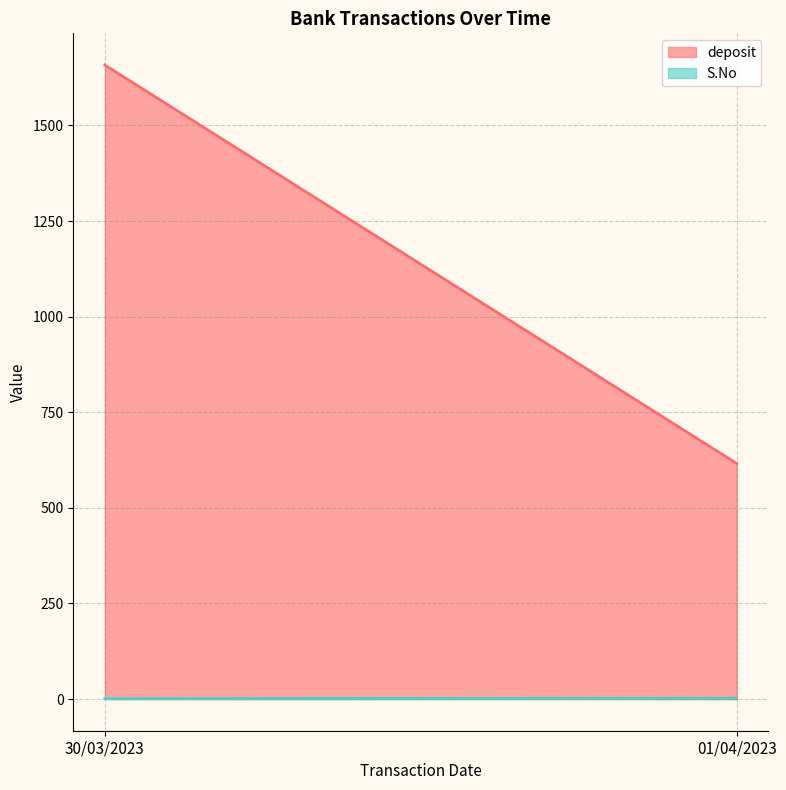

What are all the series names shown in the legend?

deposit, S.No